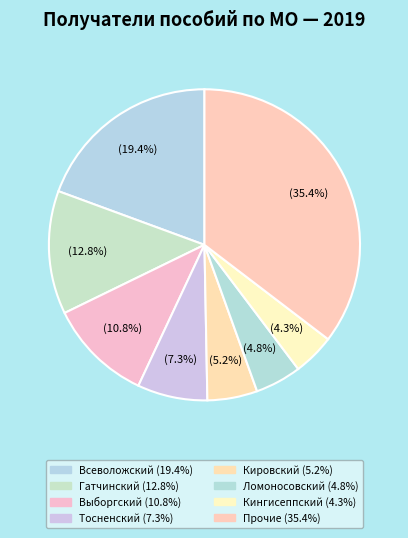

Does any single category account for the majority?

No